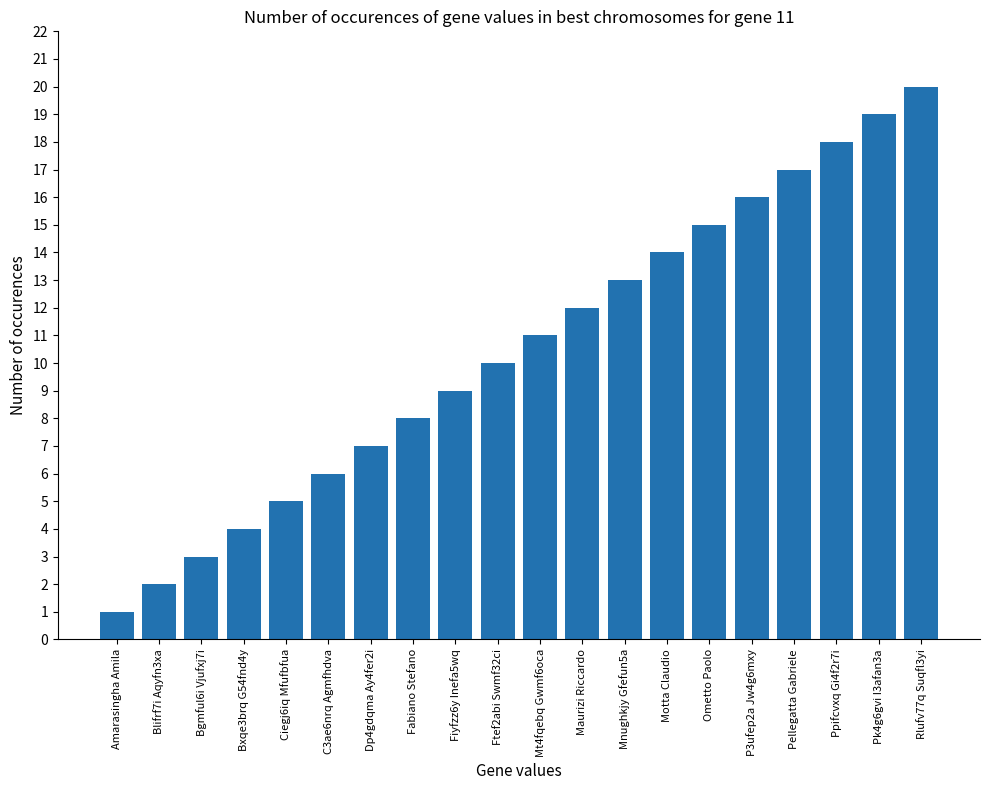

What is the minimum value shown in the chart?

1